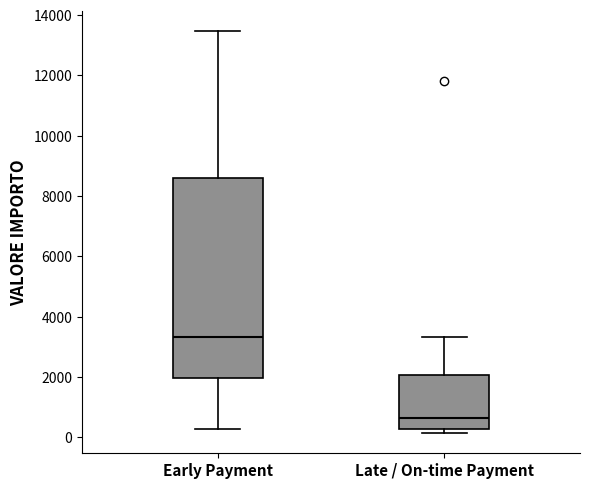

Reading left to right, transcribe this box plot: for each box, give where its median line is, the range the box spans, and where its two whiskers end, as read against the y-axis. The values are not printed on the chart, so give them approximately, as read against the axis.

Early Payment: median 3400, box 2000 to 8600, whiskers 200 to 13400
Late / On-time Payment: median 600, box 200 to 2000, whiskers 200 (just below the box's lower edge) to 3400